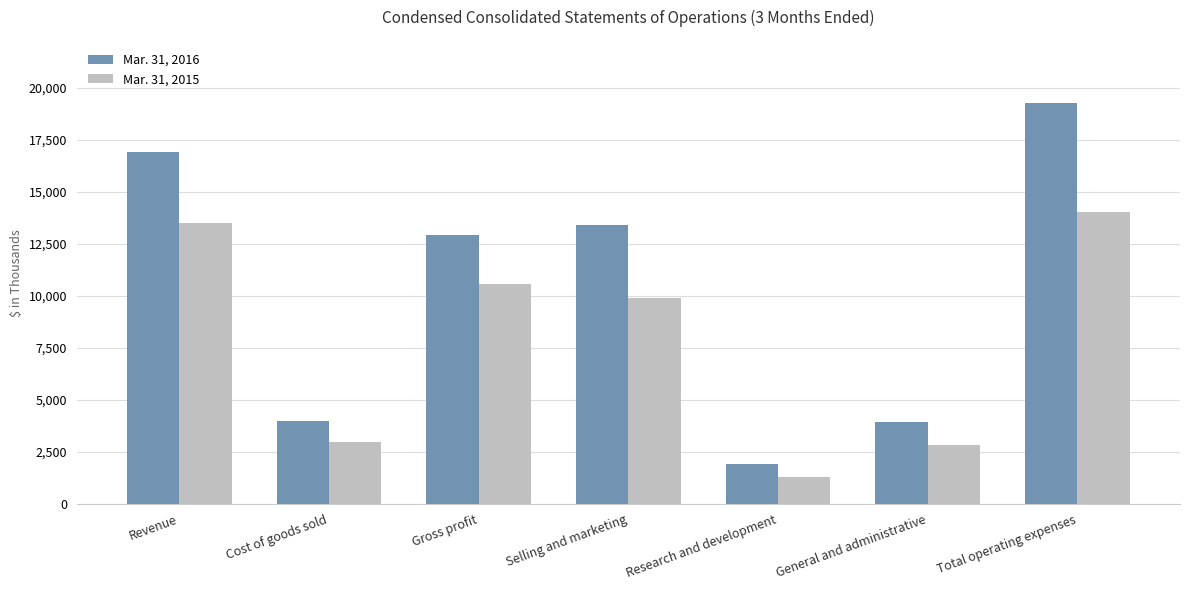

At which label is Mar. 31, 2016 closest to 10590?

Gross profit